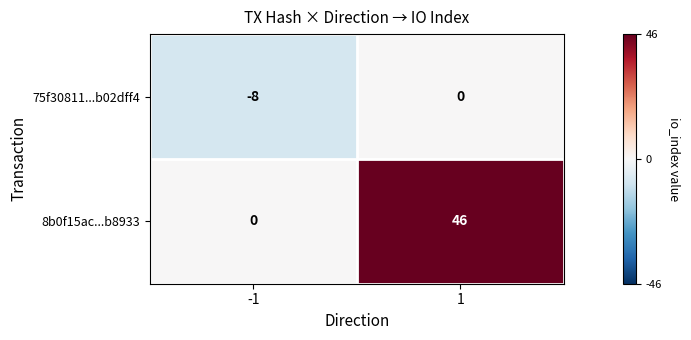

What is the difference between the highest and lowest values at -1?

8